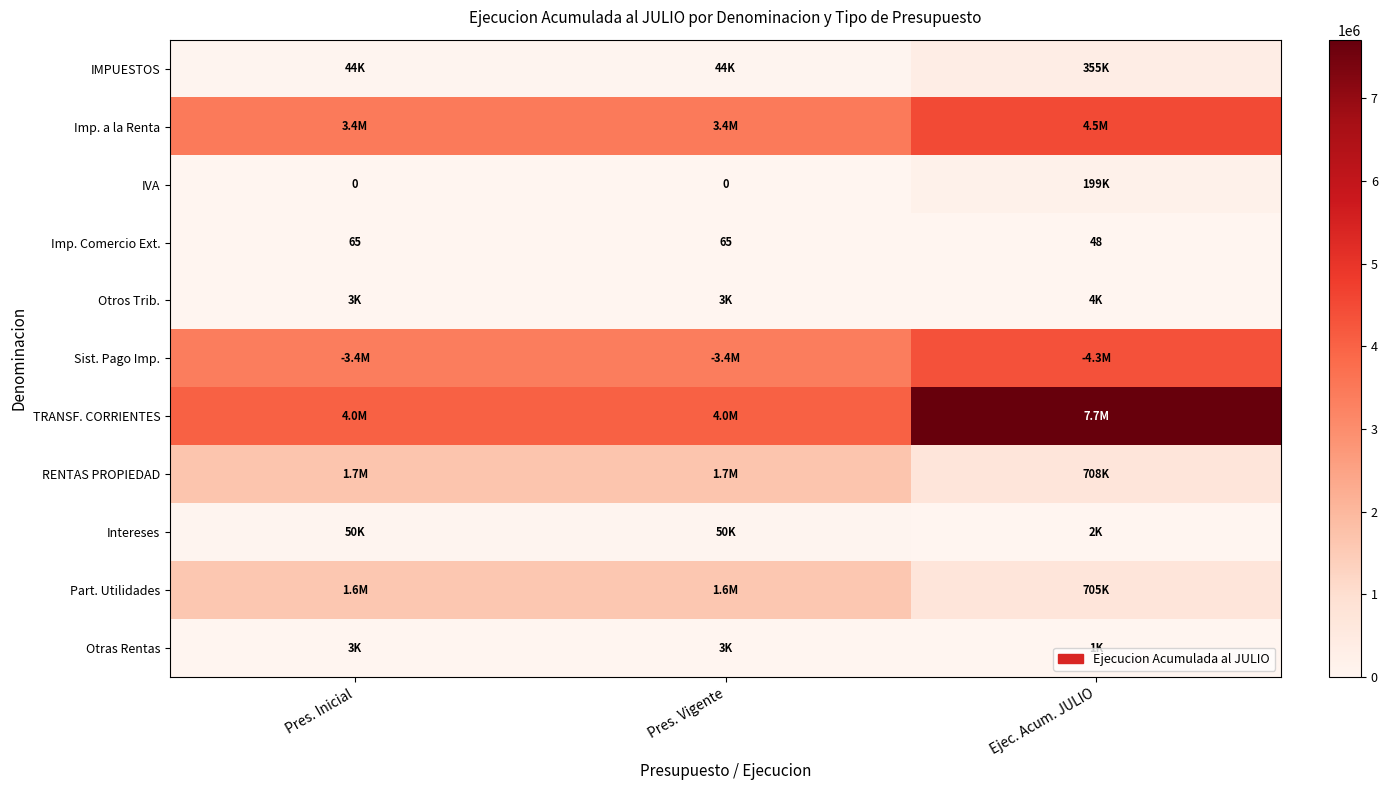

Where is Imp. Comercio Ext. nearest to the value 56?

Ejec. Acum. JULIO